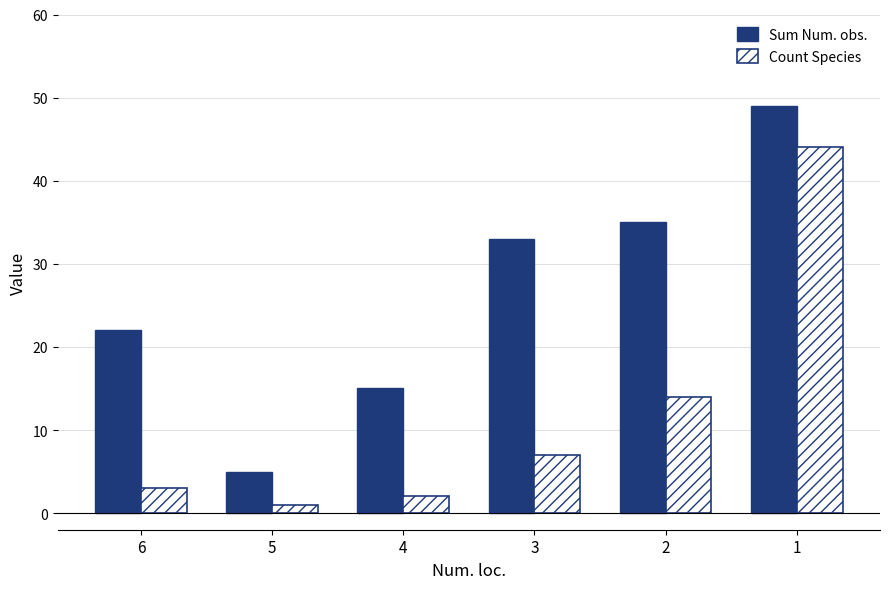

What is the difference between the Sum Num. obs. values at 1 and 4?

34